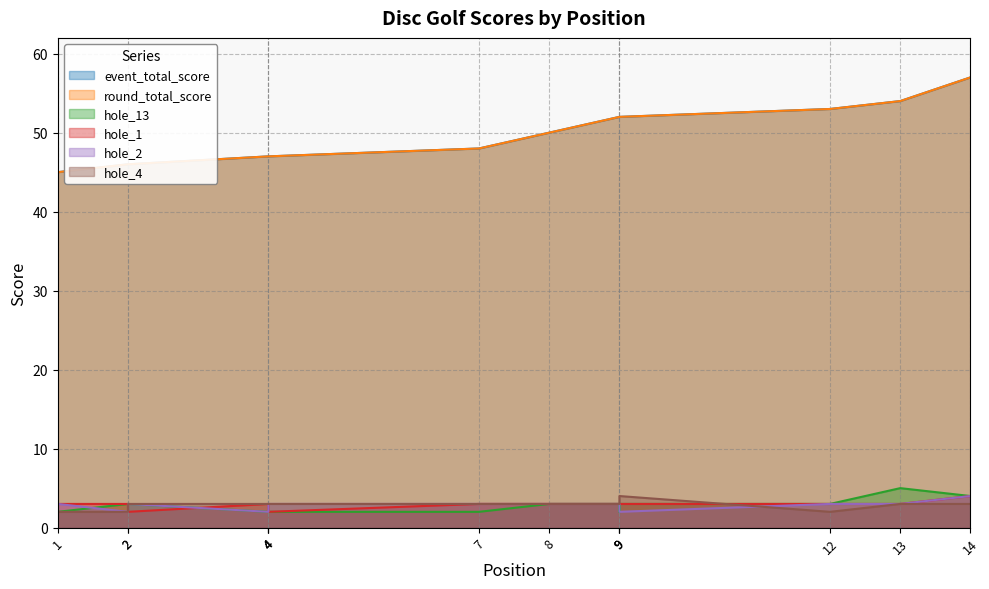

How many lines are shown in the chart?

6